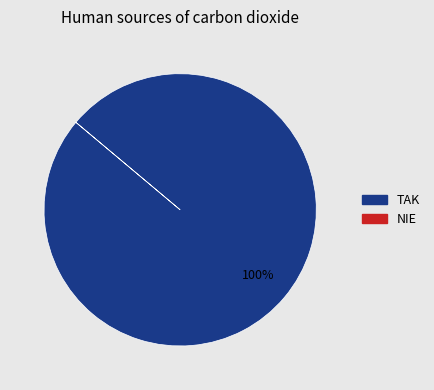

Does any single category account for the majority?

Yes